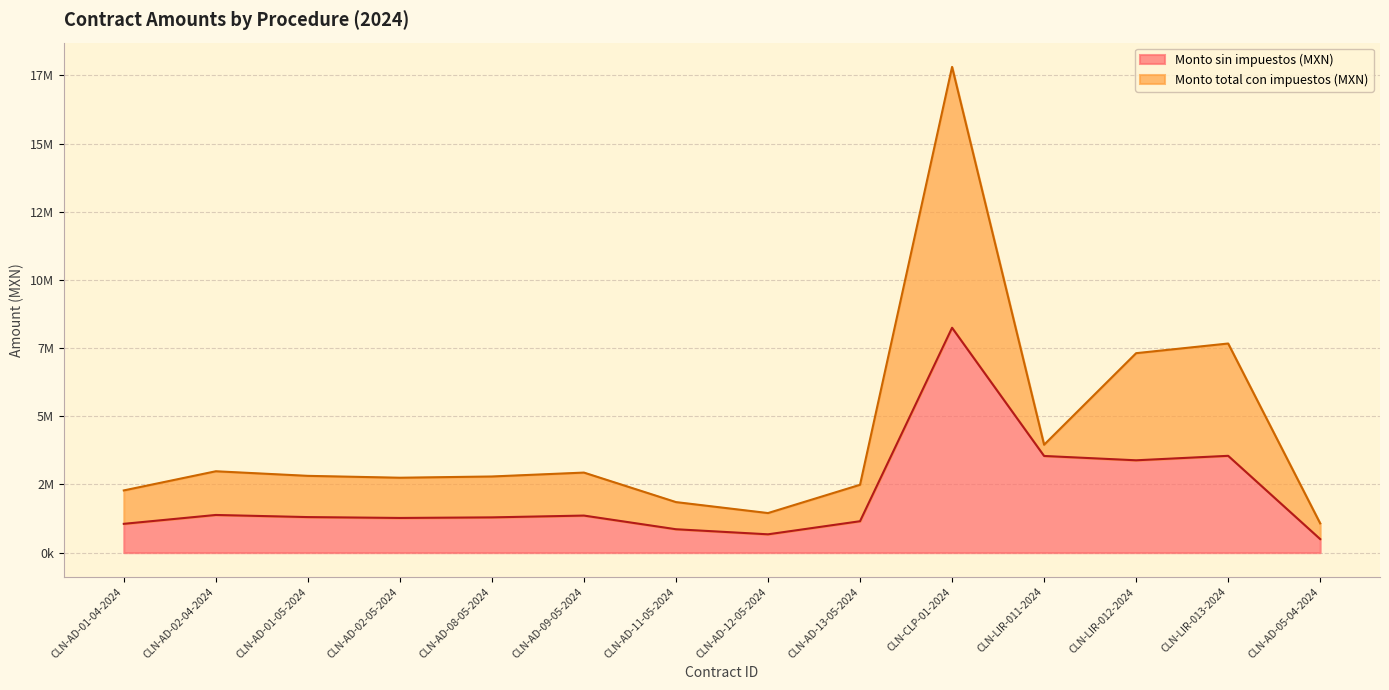

True or false: Monto sin impuestos (MXN) and Monto total con impuestos (MXN) intersect in this chart.

False